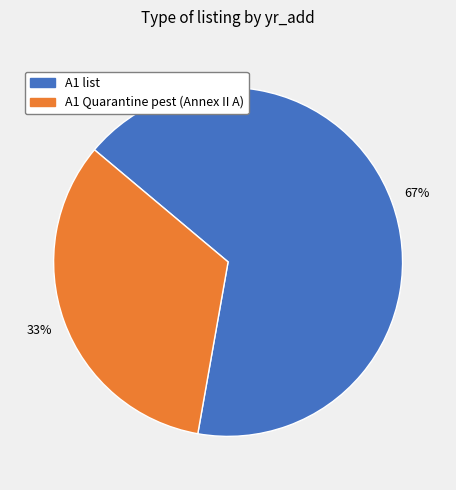

Is there a majority slice in this chart?

Yes